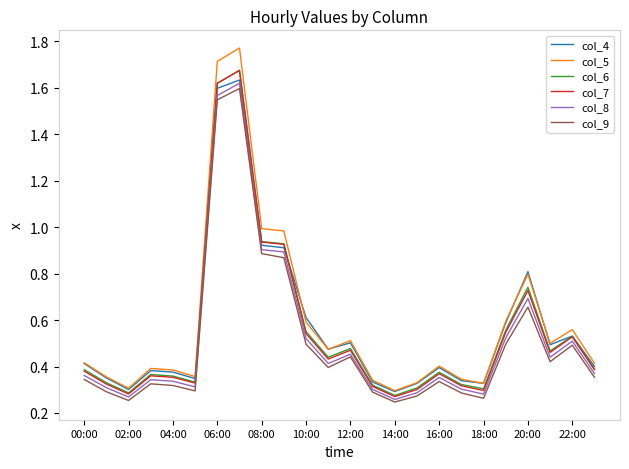

Which series has the largest range (max minus min)?

col_5